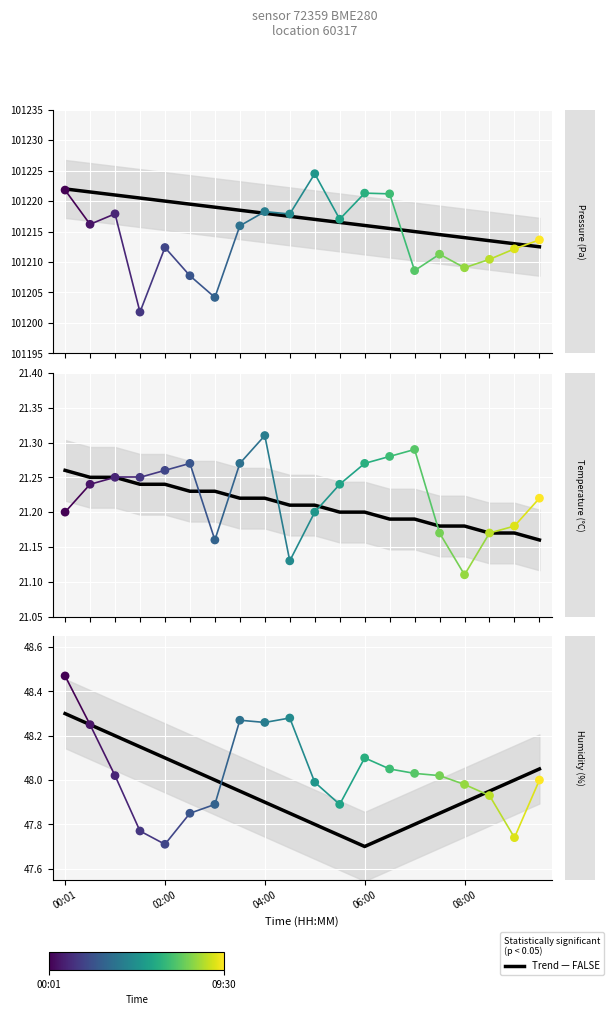

What is the total value across all series at 15?

101280.5